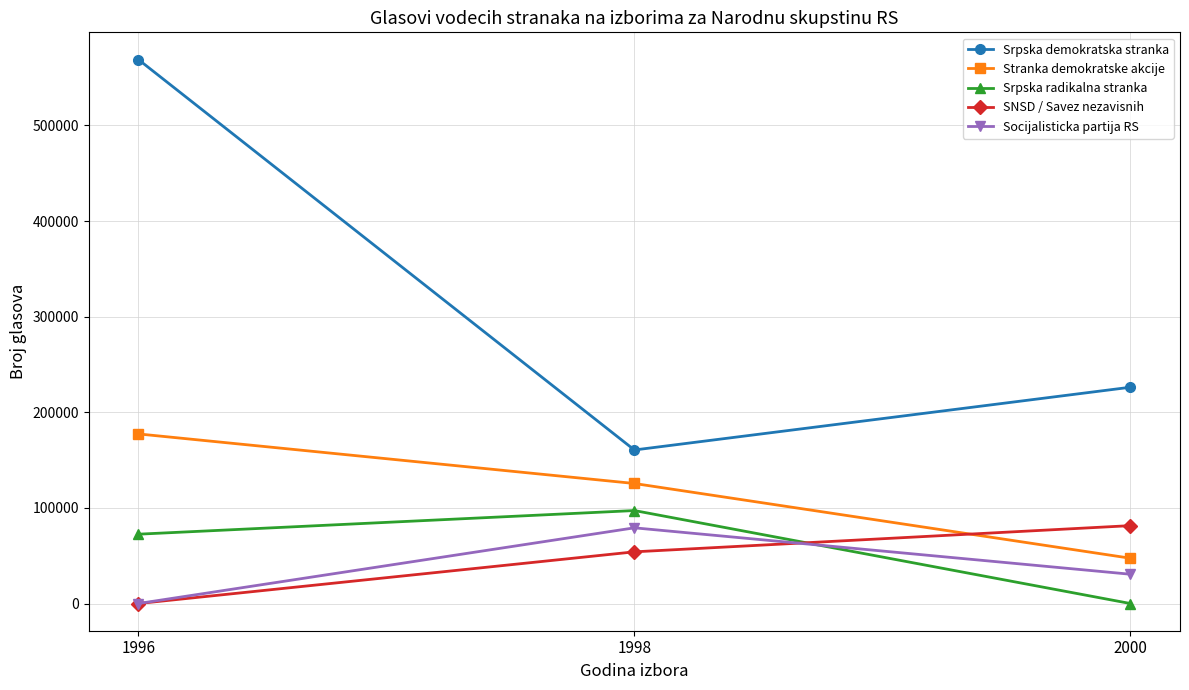

What is the sum of the Stranka demokratske akcije values at 2000 and 1996?

224767